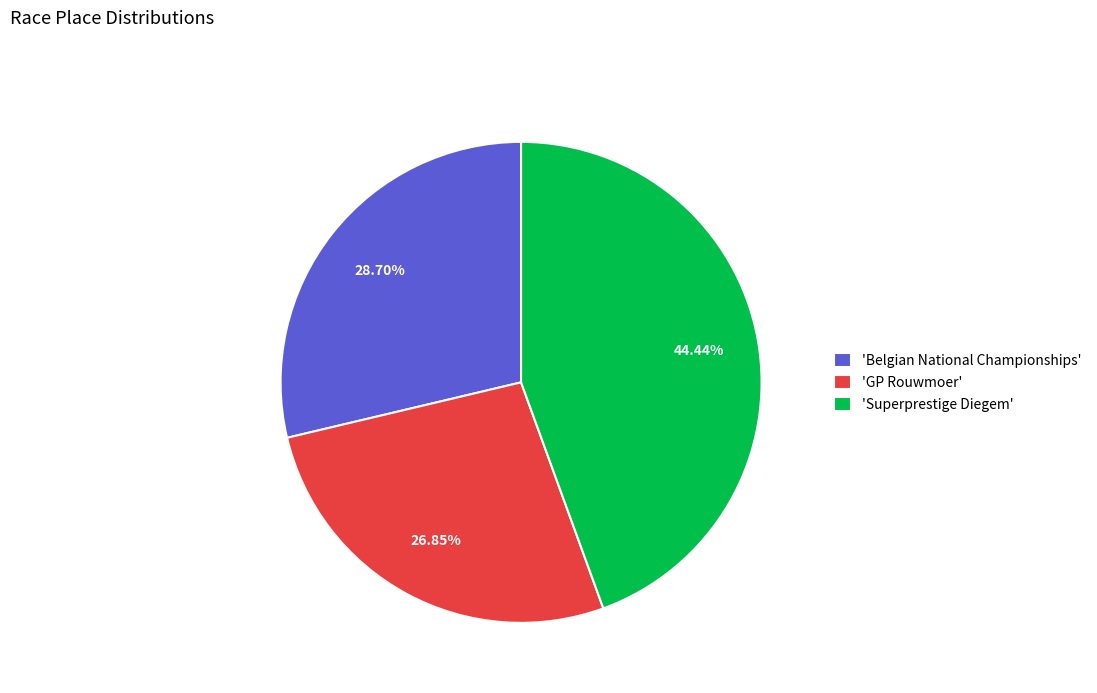

Approximately how many times larger is the value at 'GP Rouwmoer' compared to 'Superprestige Diegem'?

0.6